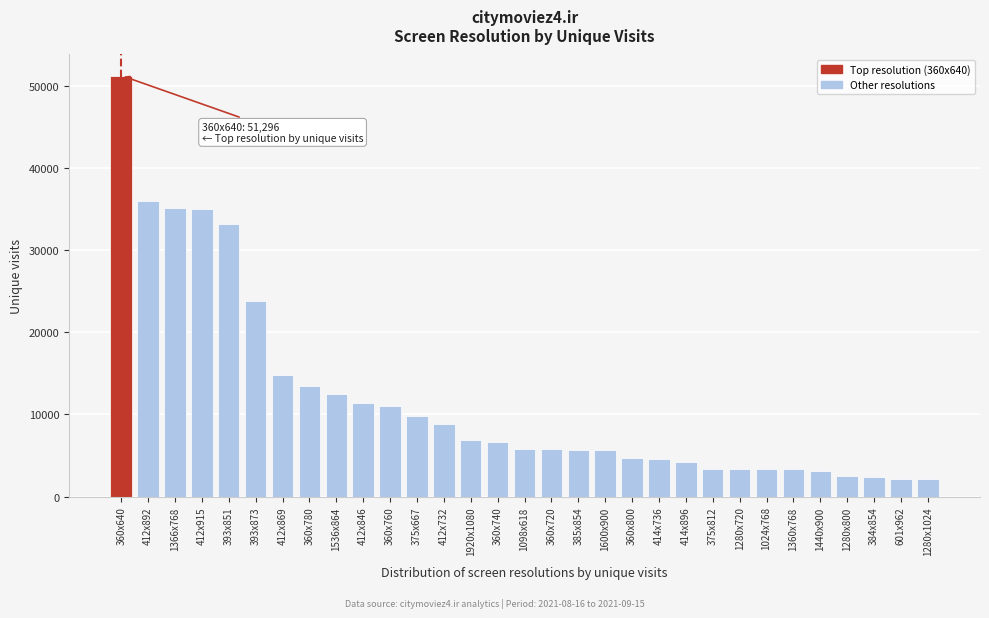

What is the difference between the values at 414x896 and 384x854?

1873